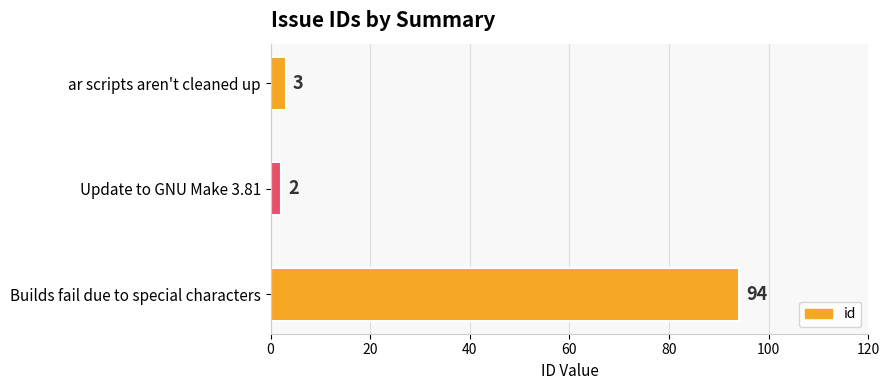

Reading bottom to top, extract all data points from this chart.

94	2	3